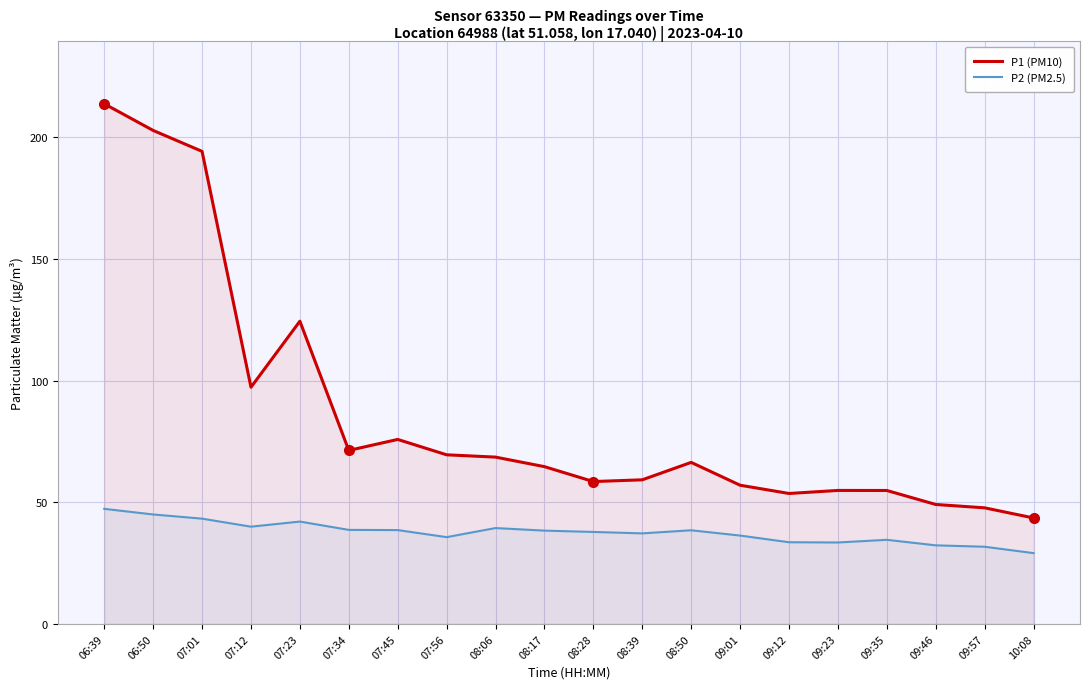

List the series in order of their overall mean, lowest first.

P2 (PM2.5), P1 (PM10)